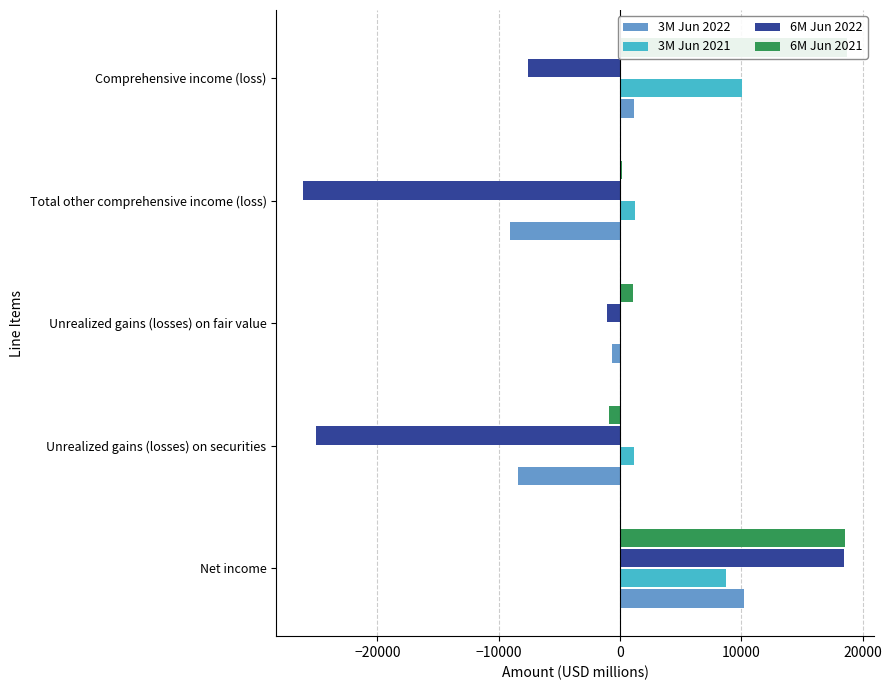

What are all the series names shown in the legend?

3M Jun 2022, 3M Jun 2021, 6M Jun 2022, 6M Jun 2021